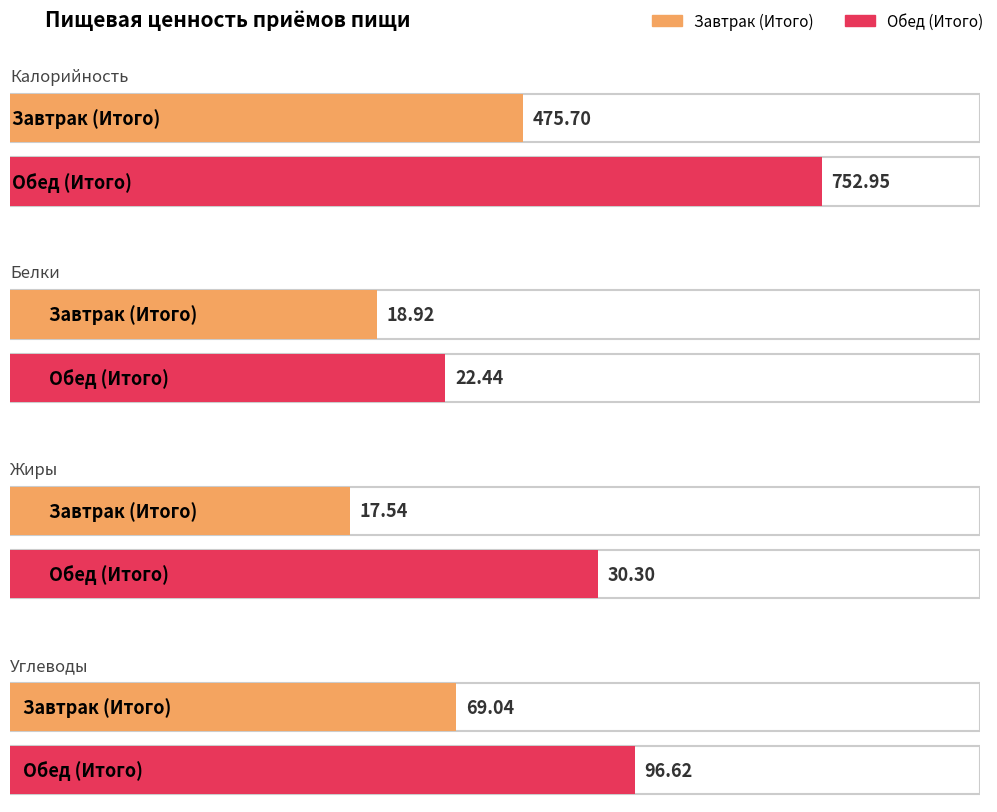

True or false: Белки has a value of 15.3 at Обед (Итого).

False